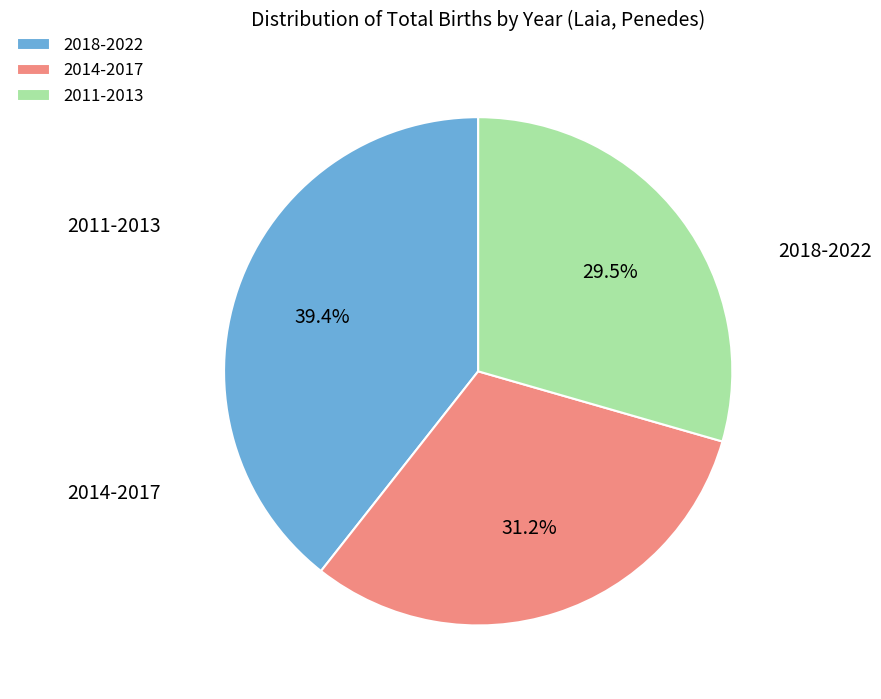

Approximately how many times larger is the value at 2011-2013 compared to 2018-2022?

0.7